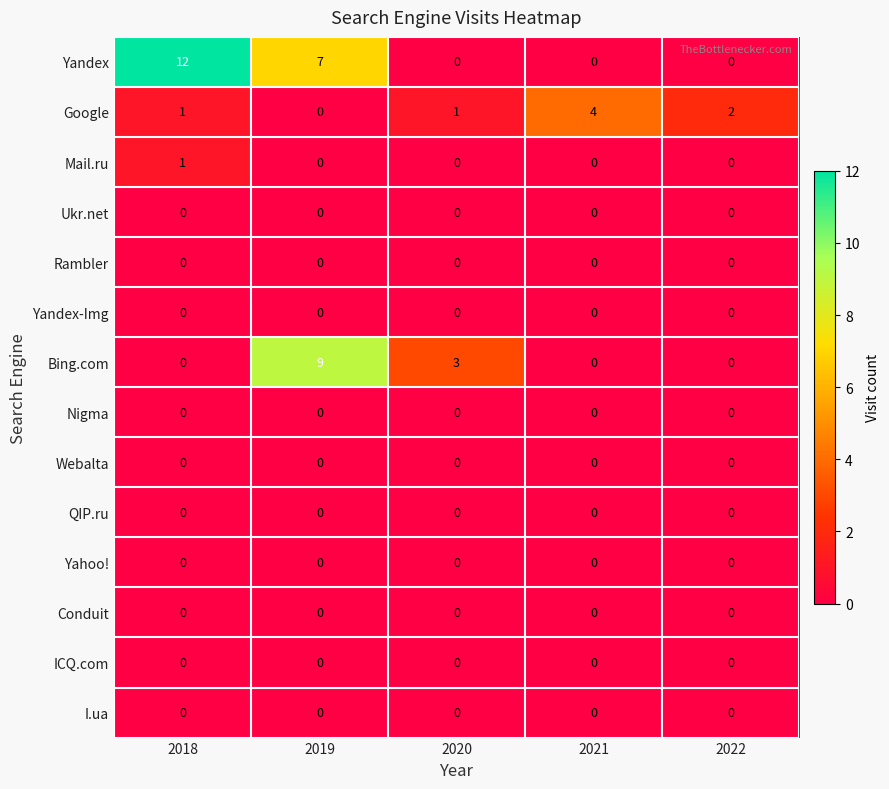

What is the total value across all series at 2022?

2